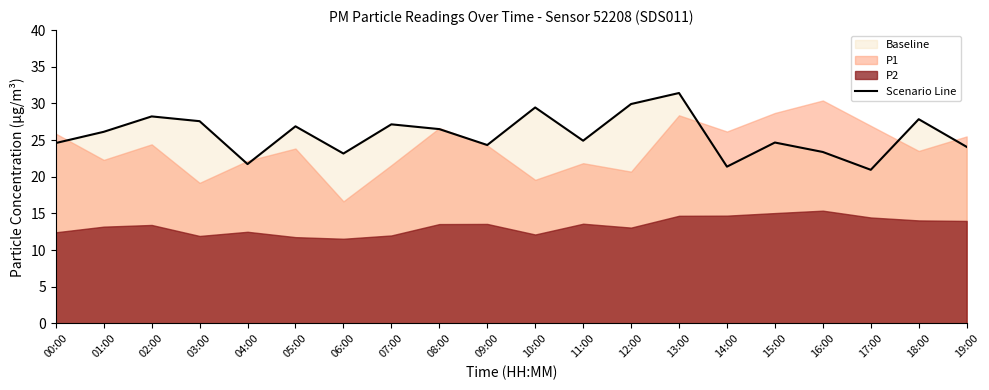

How many values exceed 26?

10